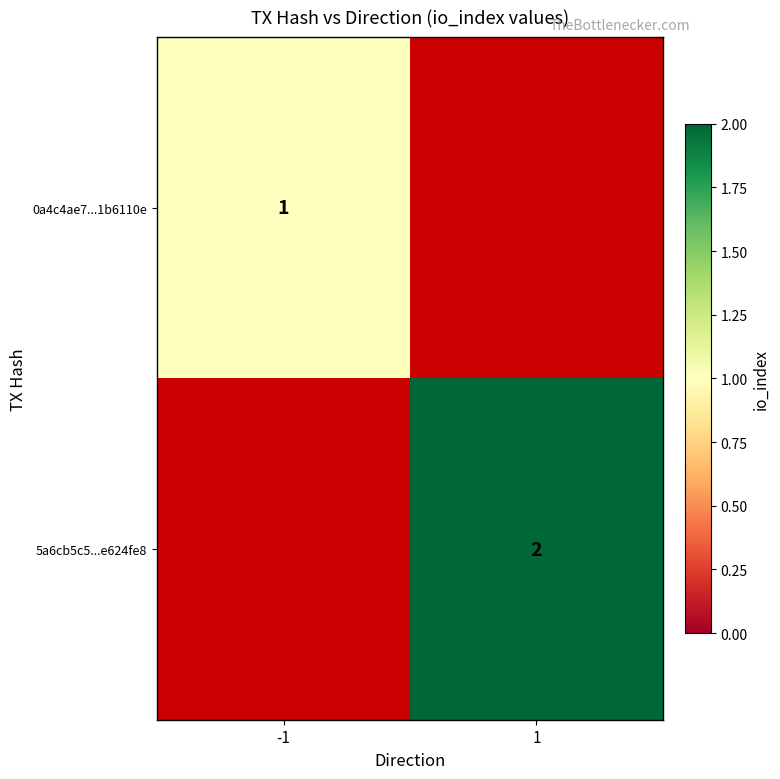

True or false: 0a4c4ae7...1b6110e has a value of 1 at -1.

True